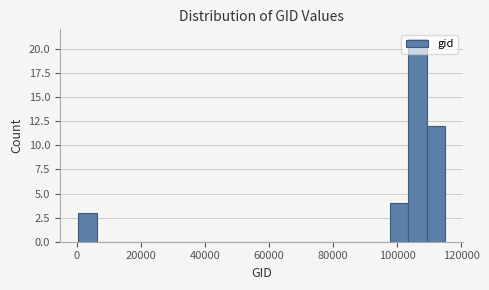

Around what value on the x-axis is the tallest bar? Give the approximate position of its centre, as read against the axis.

106000